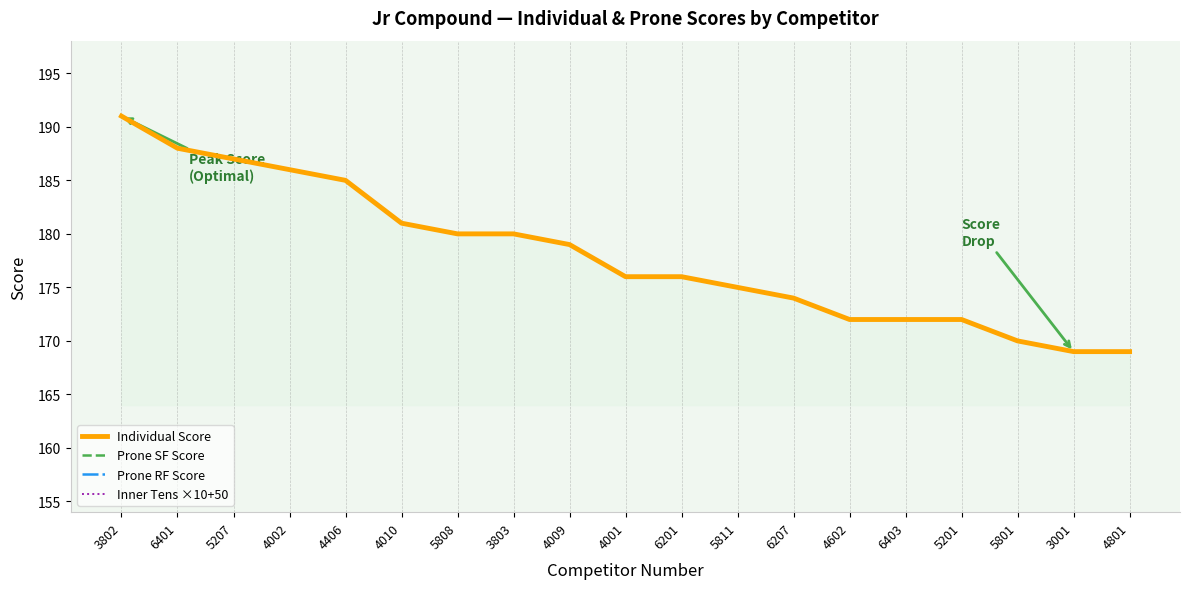

Reading right to left, transcribe all the data shown in this chart.

Individual Score: 4801=169	3001=169	5801=170	5201=172	6403=172	4602=172	6207=174	5811=175	6201=176	4001=176	4009=179	3803=180	5808=180	4010=181	4406=185	4002=186	5207=187	6401=188	3802=191
Prone SF Score: 4801=86	3001=94	5801=96	5201=85	6403=91	4602=91	6207=90	5811=93	6201=93	4001=87	4009=93	3803=88	5808=96	4010=91	4406=99	4002=98	5207=98	6401=94	3802=96
Prone RF Score: 4801=83	3001=75	5801=74	5201=87	6403=81	4602=81	6207=84	5811=82	6201=83	4001=89	4009=86	3803=92	5808=84	4010=90	4406=86	4002=88	5207=89	6401=94	3802=95
Inner Tens ×10+50: 4801=60	3001=70	5801=120	5201=60	6403=70	4602=70	6207=60	5811=80	6201=50	4001=70	4009=60	3803=50	5808=100	4010=60	4406=80	4002=100	5207=70	6401=110	3802=100